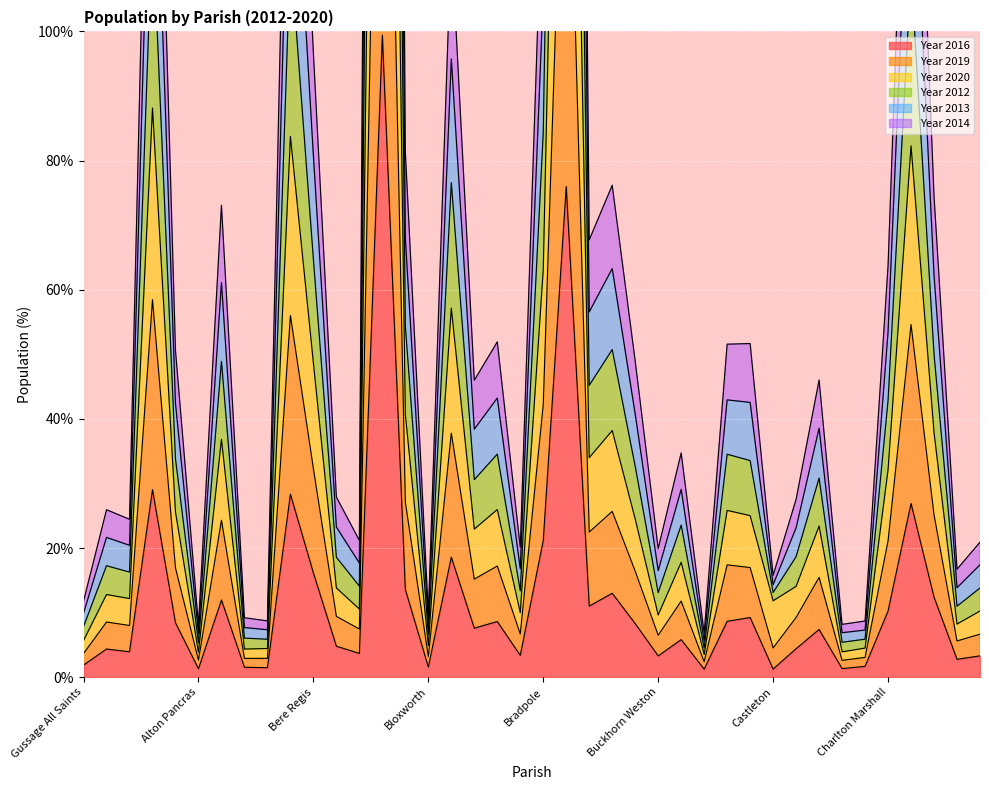

What is the highest value of the Year 2016 series?

99.4